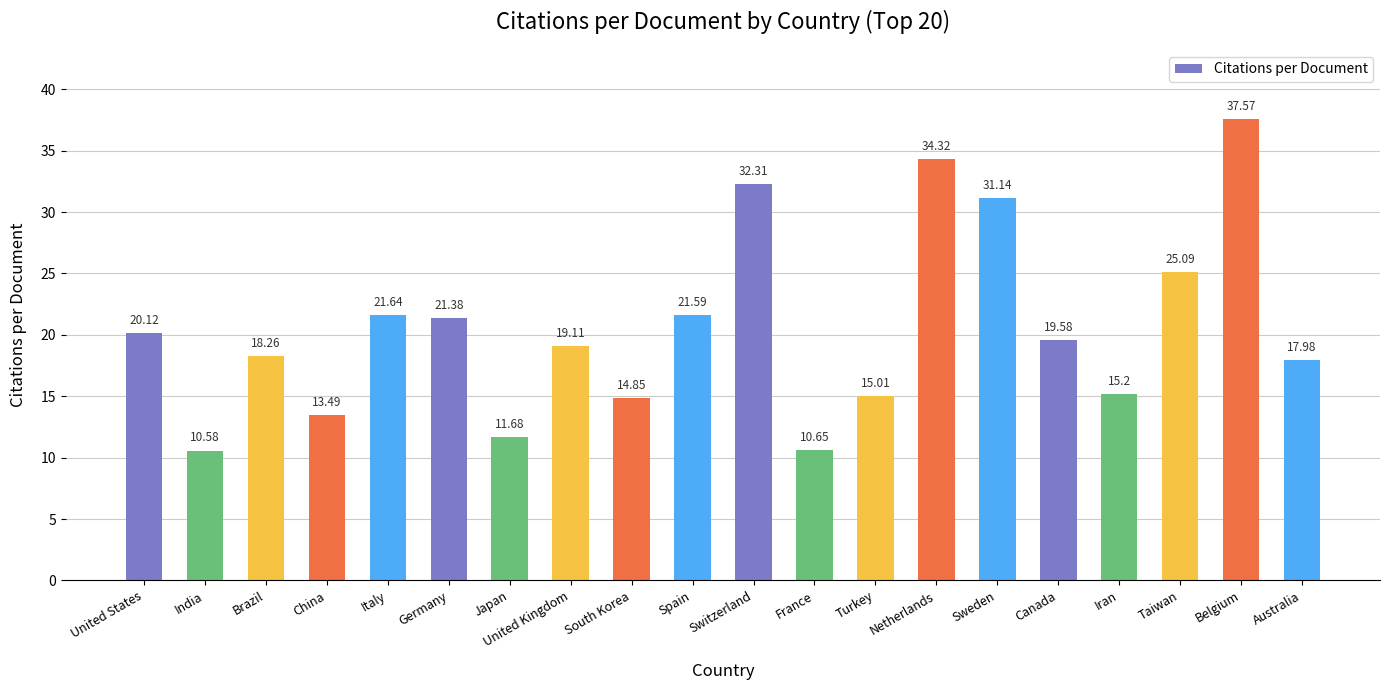

Does the chart contain stacked bars?

No